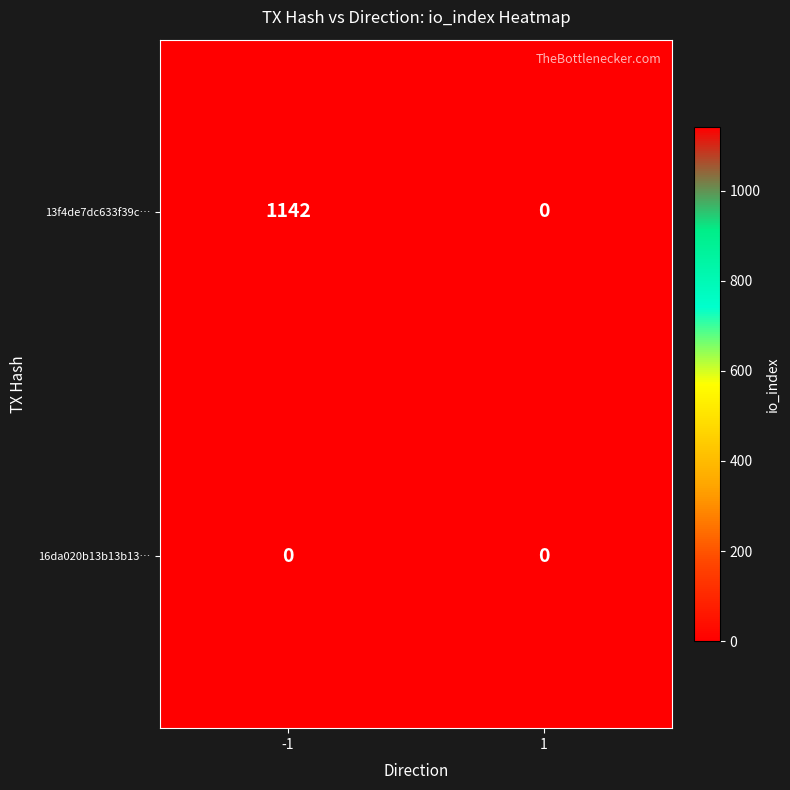

Rank the categories by 13f4de7dc633f39c… value from highest to lowest.

-1, 1